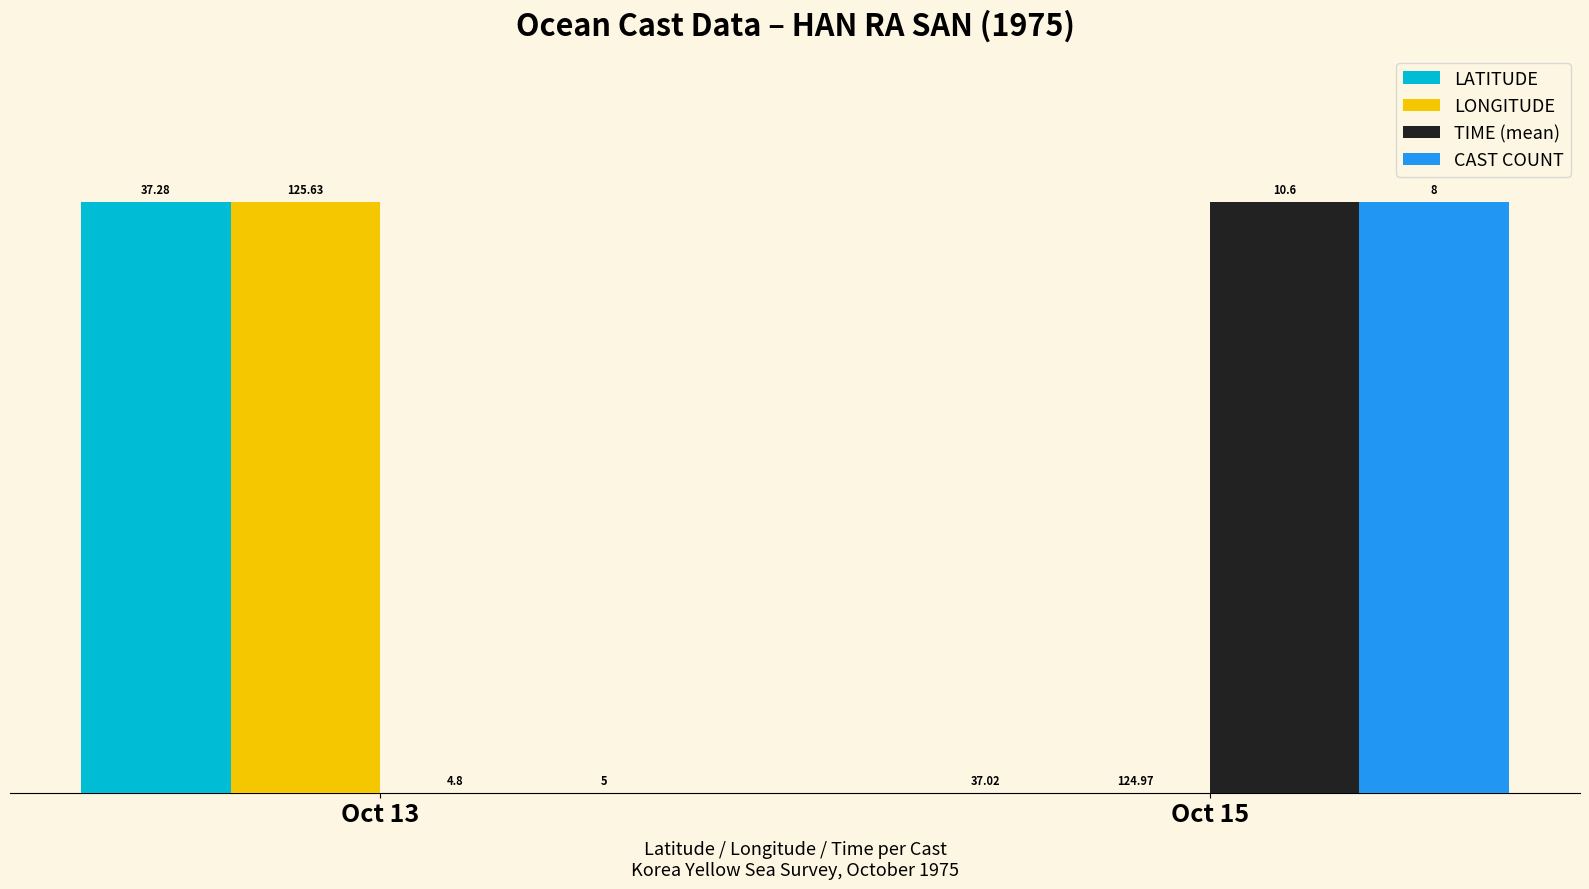

Which series has the largest total across all categories?

LATITUDE